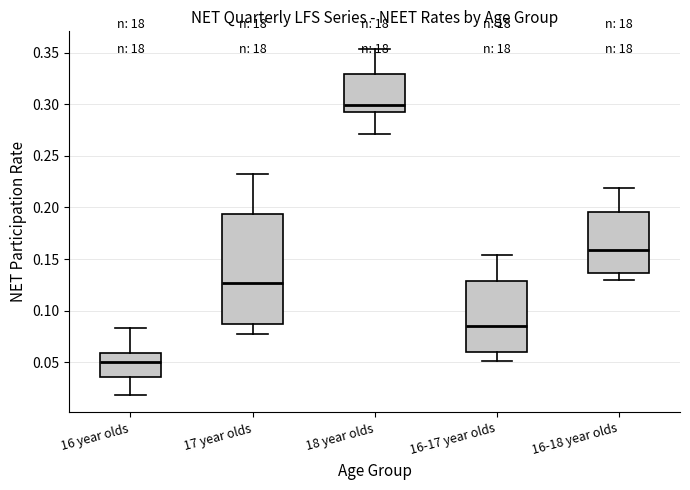

Reading left to right, read every box against the y-axis: the position of its median line, the range the box covers, and the ends of its whiskers. The values are not printed on the chart, so give them approximately, as read against the axis.

16 year olds: median 0.050, box 0.035 to 0.060, whiskers 0.020 to 0.085
17 year olds: median 0.125, box 0.085 to 0.195, whiskers 0.075 to 0.230
18 year olds: median 0.300, box 0.295 to 0.330, whiskers 0.270 to 0.355
16-17 year olds: median 0.085, box 0.060 to 0.130, whiskers 0.050 to 0.155
16-18 year olds: median 0.160, box 0.135 to 0.195, whiskers 0.130 to 0.220